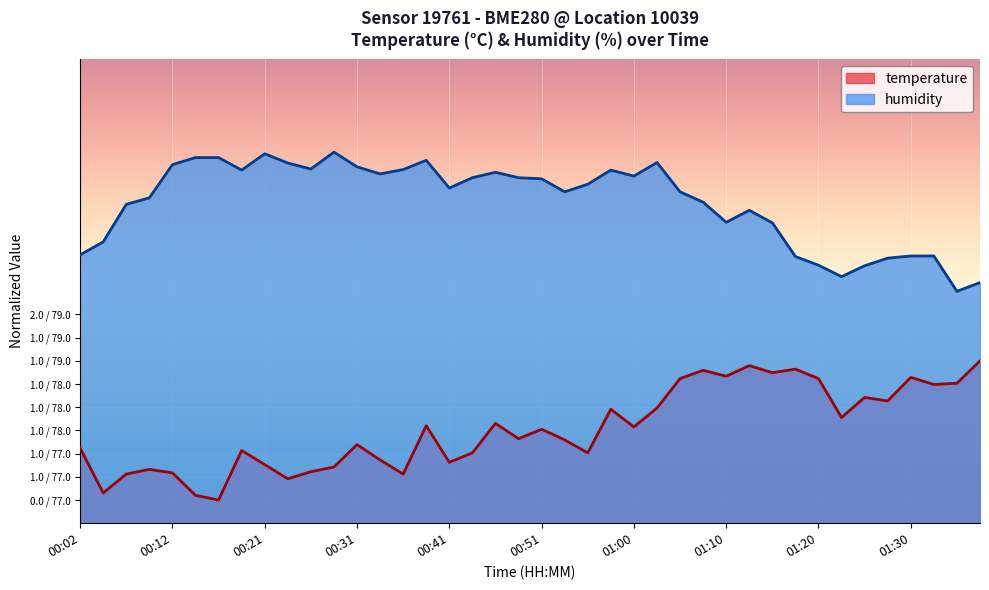

Is it true that humidity equals 78.8 at 00:16?

True